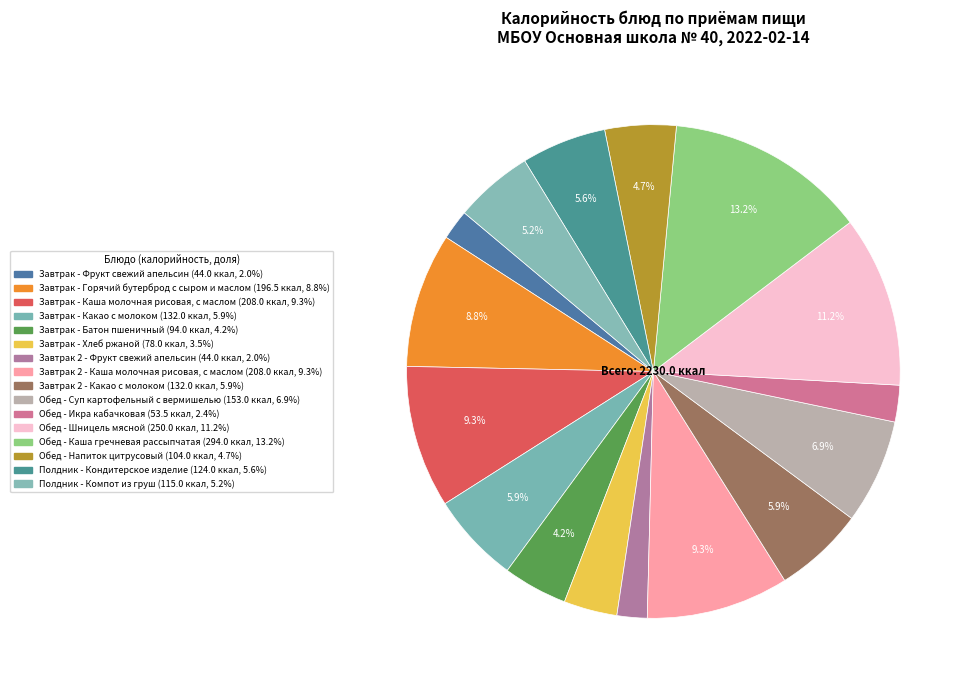

Count the number of slices in the pie.

16